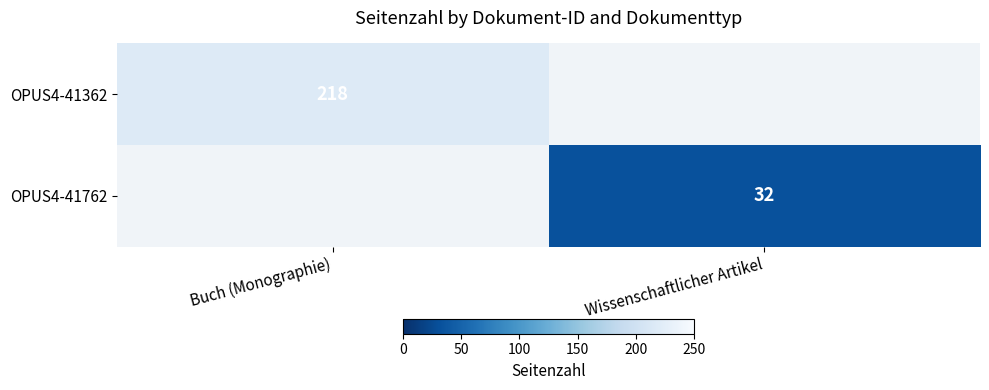

Which category has the lowest value across all series?

Wissenschaftlicher Artikel